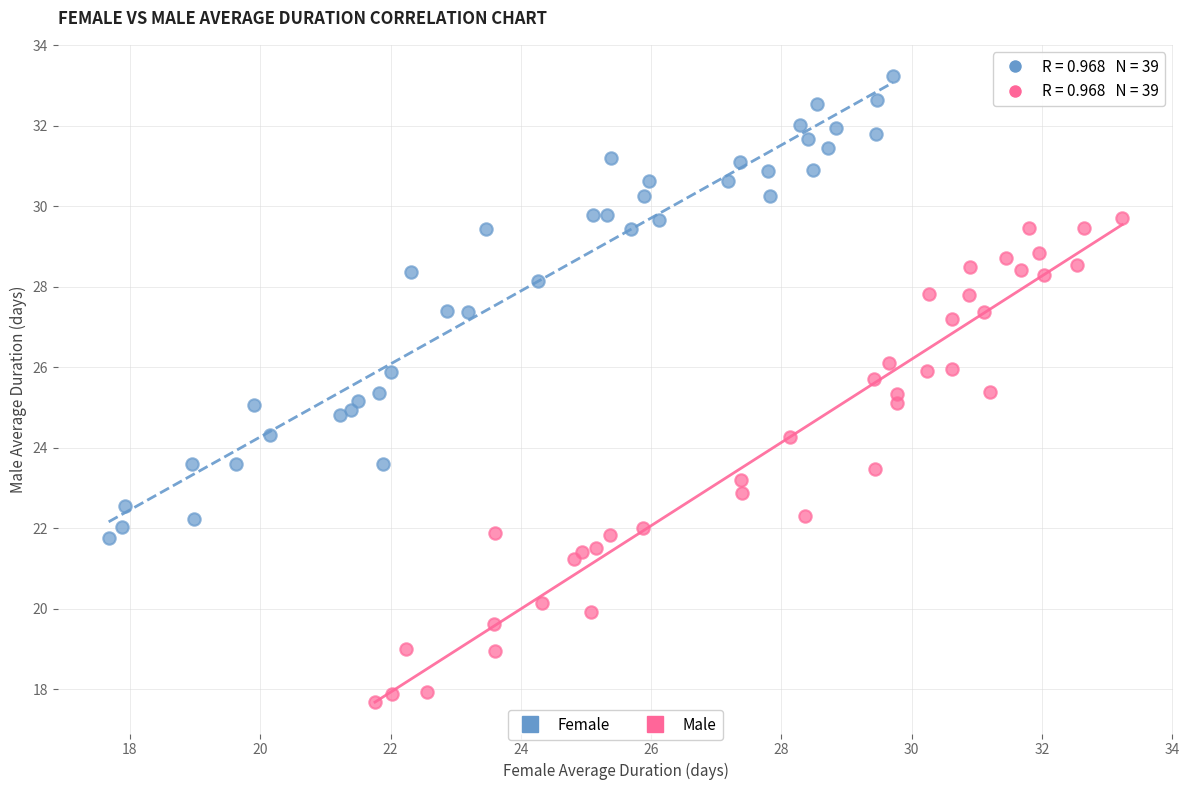

Which series has the largest Y range (max minus min)?

Male